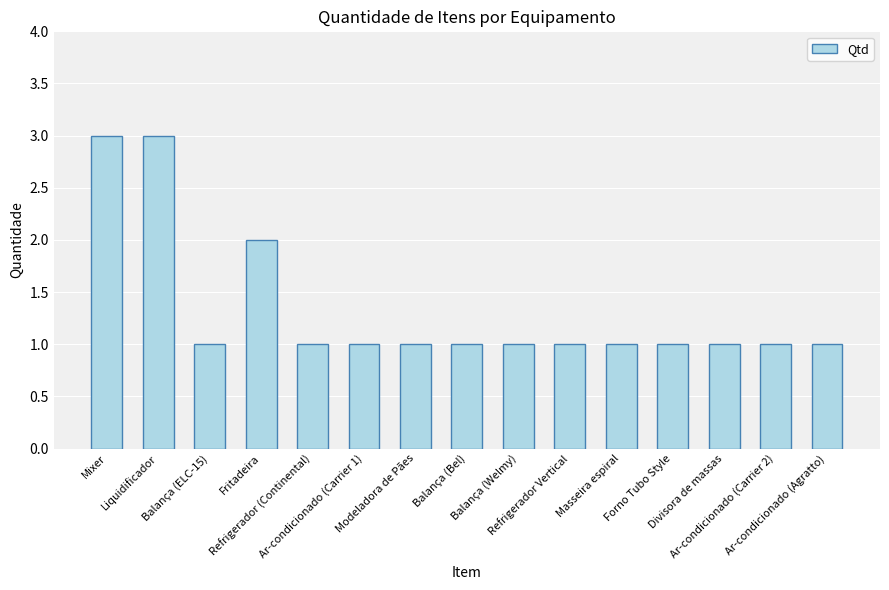

What is the sum of the values at Forno Tubo Style and Mixer?

4